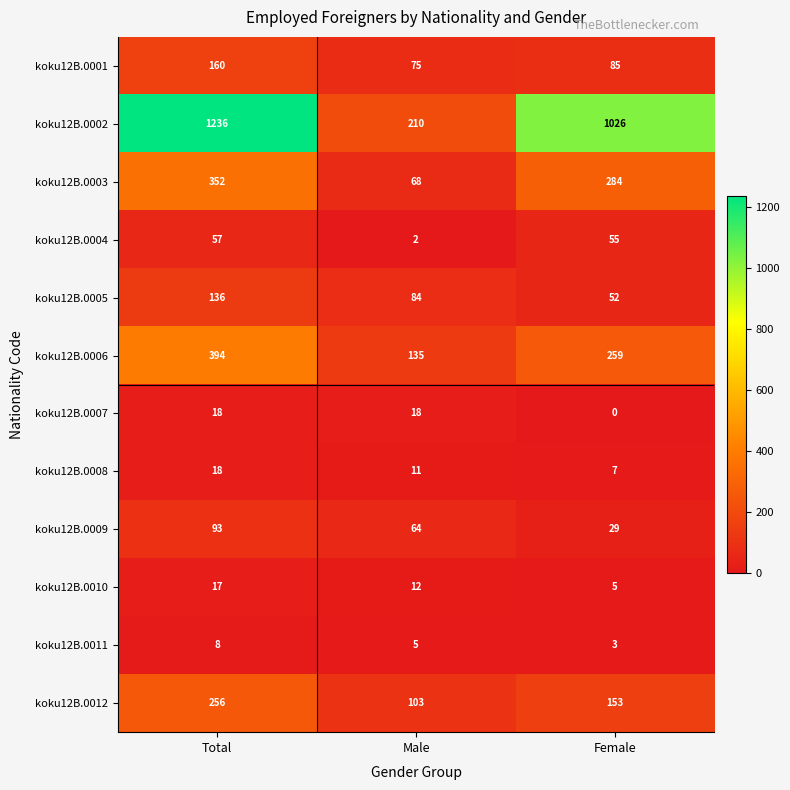

How many data points does each series have?

3